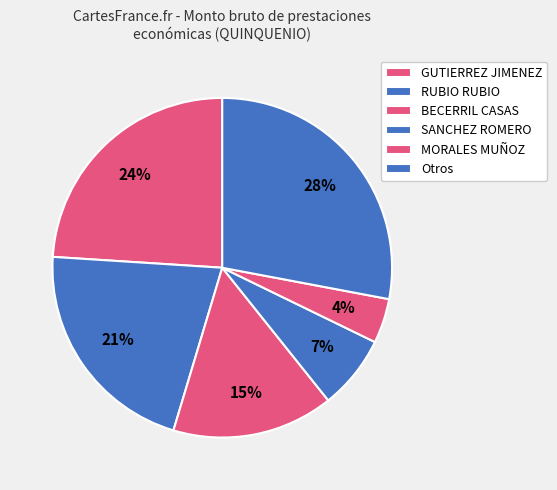

Which slice is the largest?

GUTIERREZ JIMENEZ, LUIS FERNANDO